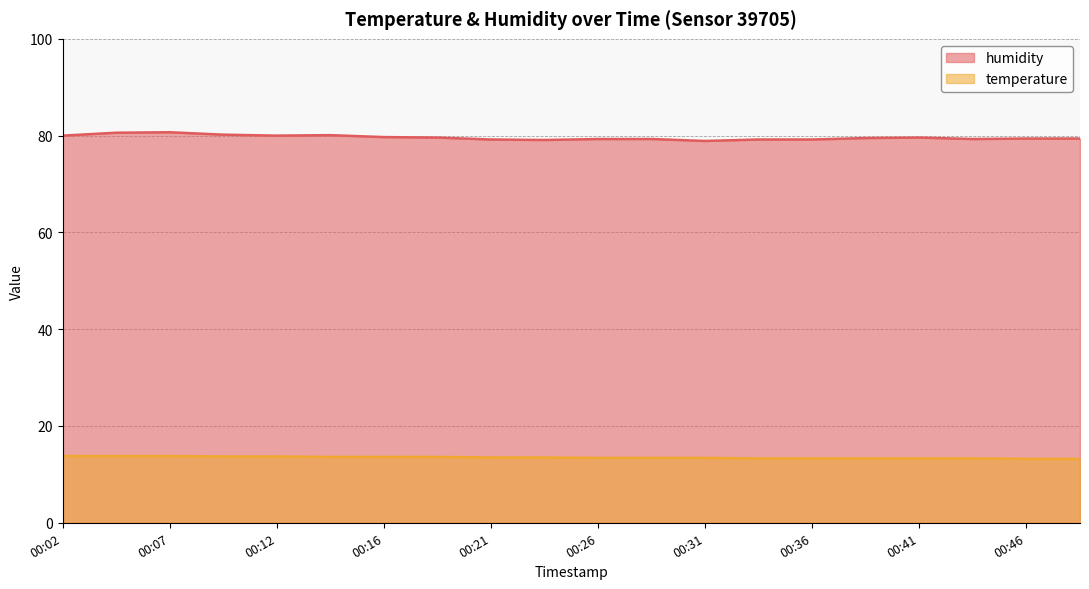

What is the average value of the temperature series?

13.5